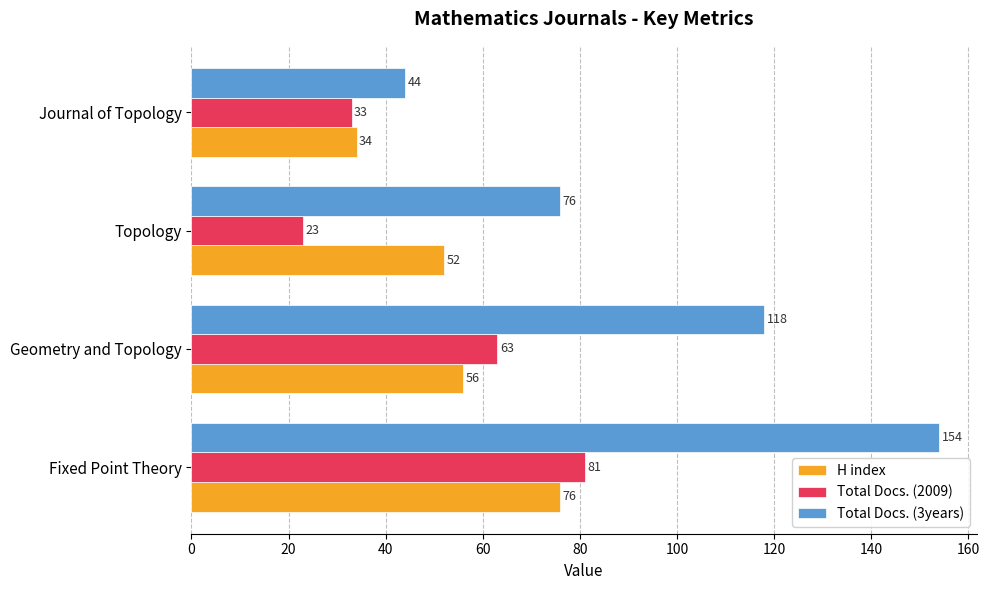

Which series has the largest range (max minus min)?

Total Docs. (3years)